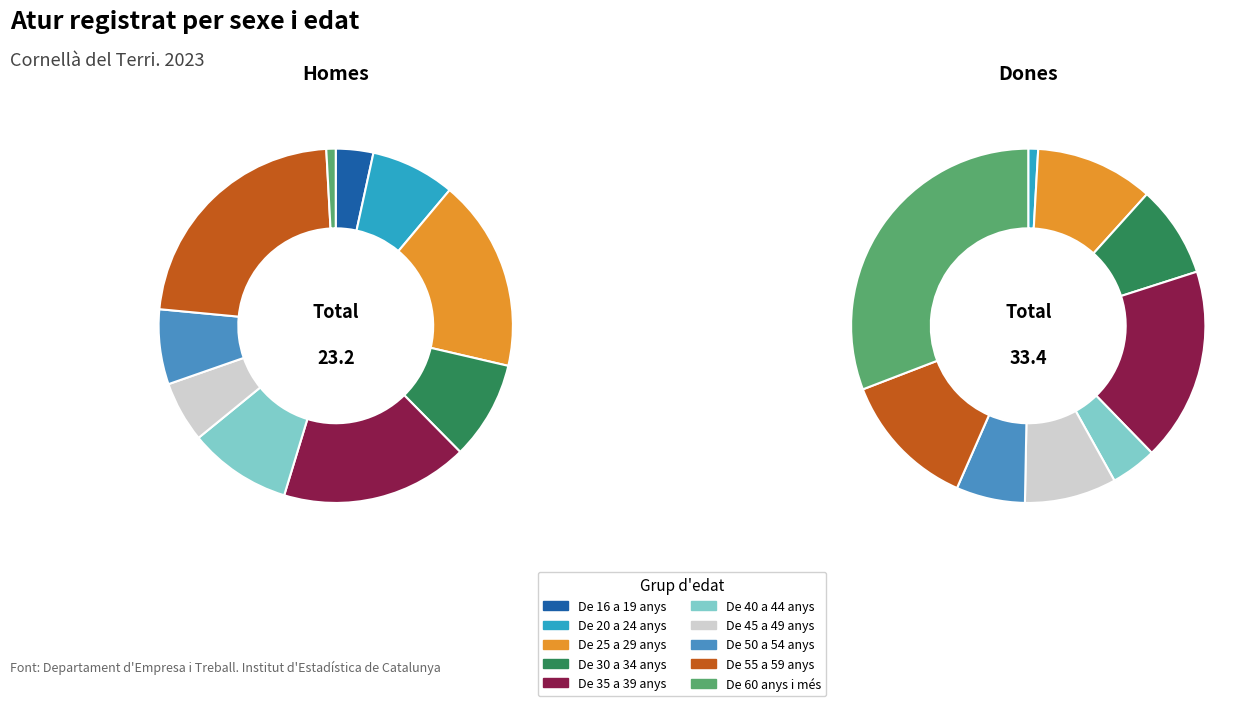

Combined, do De 40 a 44 anys and De 25 a 29 anys account for over 50%?

No